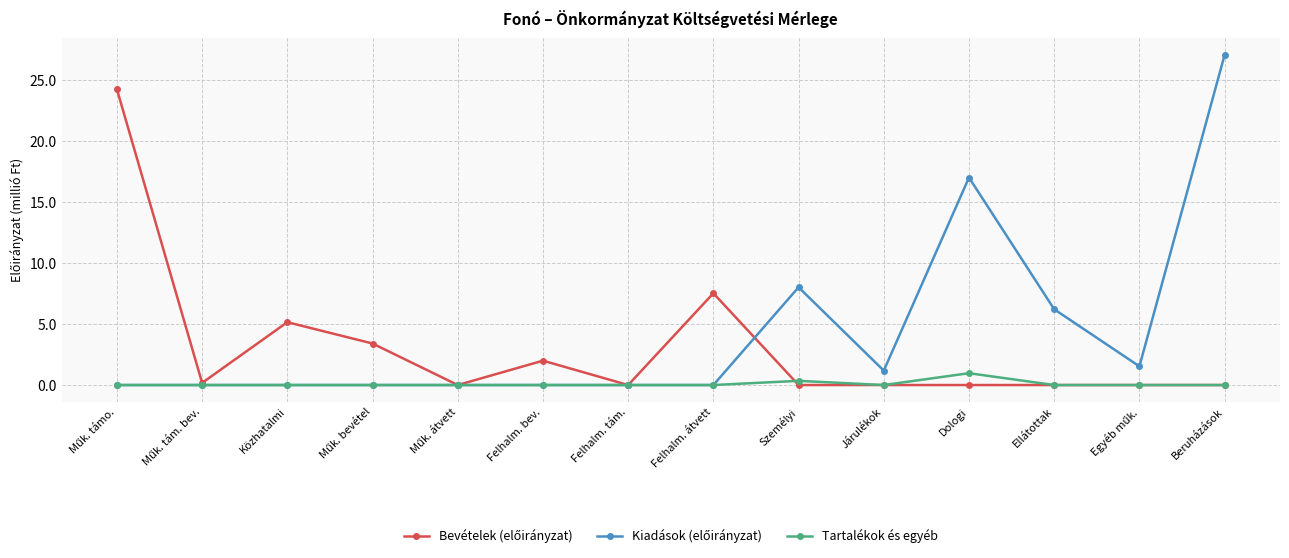

Does the chart display data point markers on the line(s)?

Yes